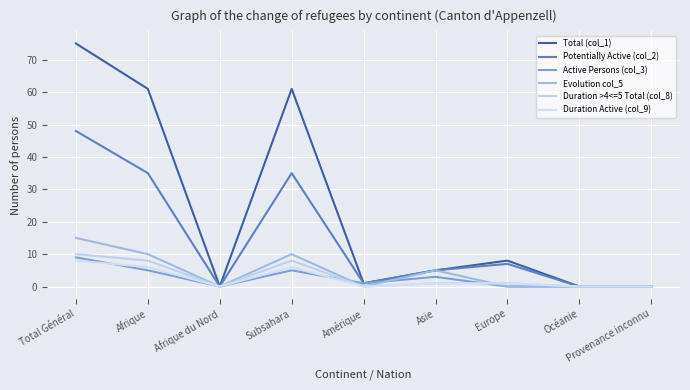

Is this an area chart (filled region under the line)?

No